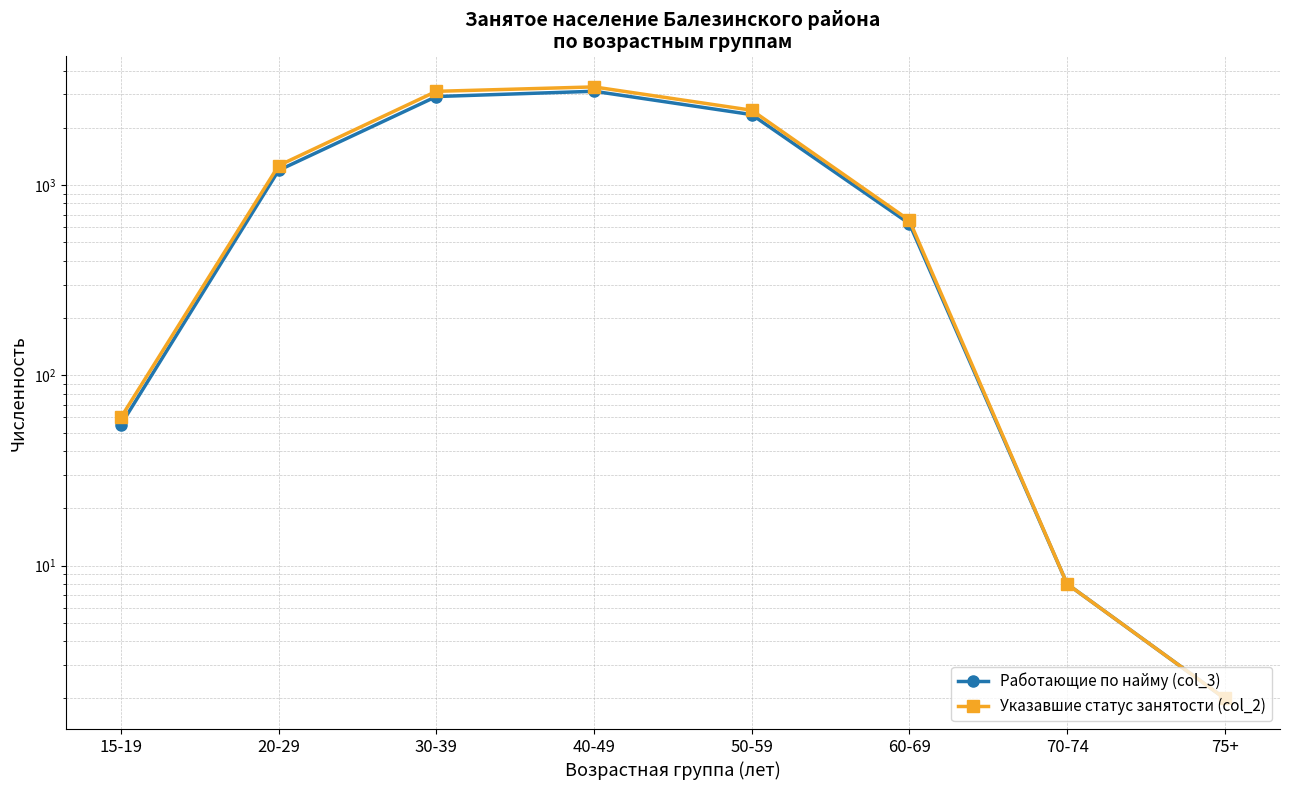

True or false: Указавшие статус занятости (col_2) and Работающие по найму (col_3) cross at least once.

False